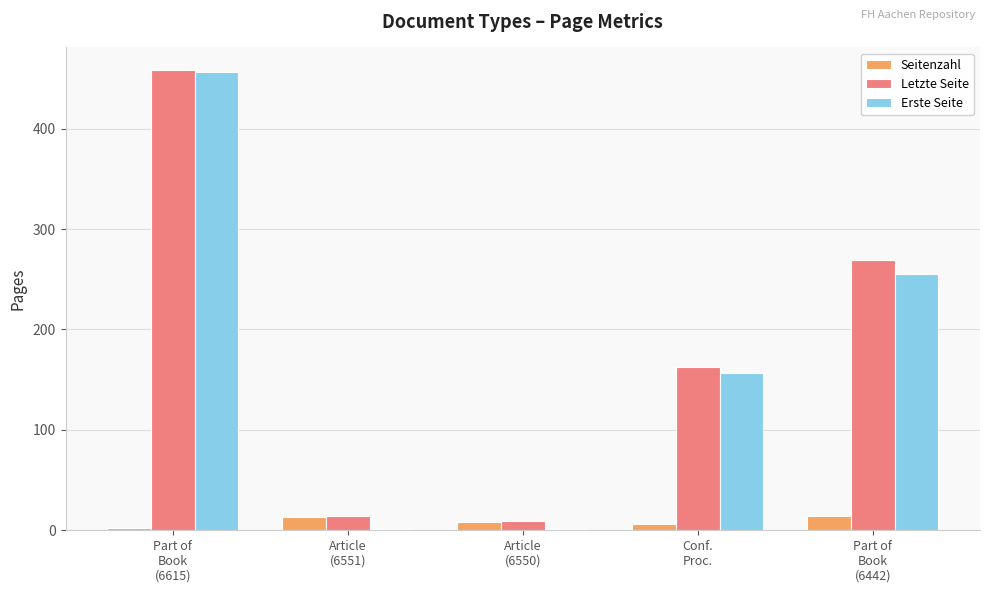

The value of Erste Seite at Part of
Book
(6442) is 455. True or false?

False